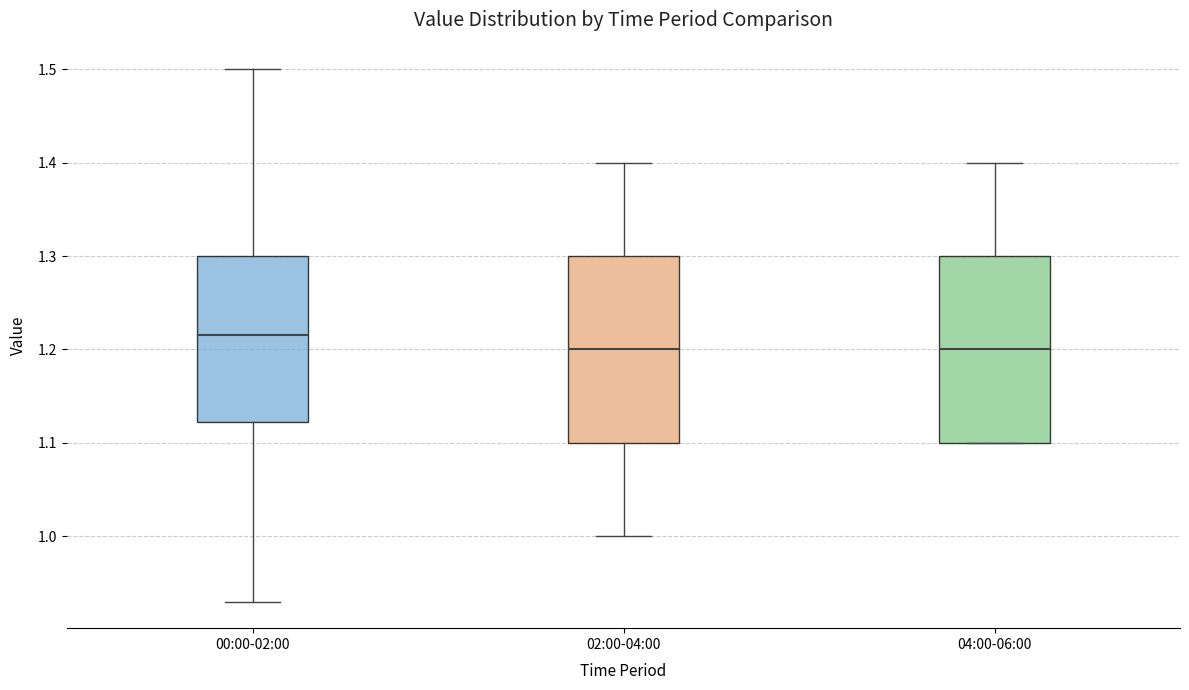

Where does the median line of the box for 02:00-04:00 sit on the y-axis? The values are not printed on the chart, so give them approximately, as read against the axis.

1.20